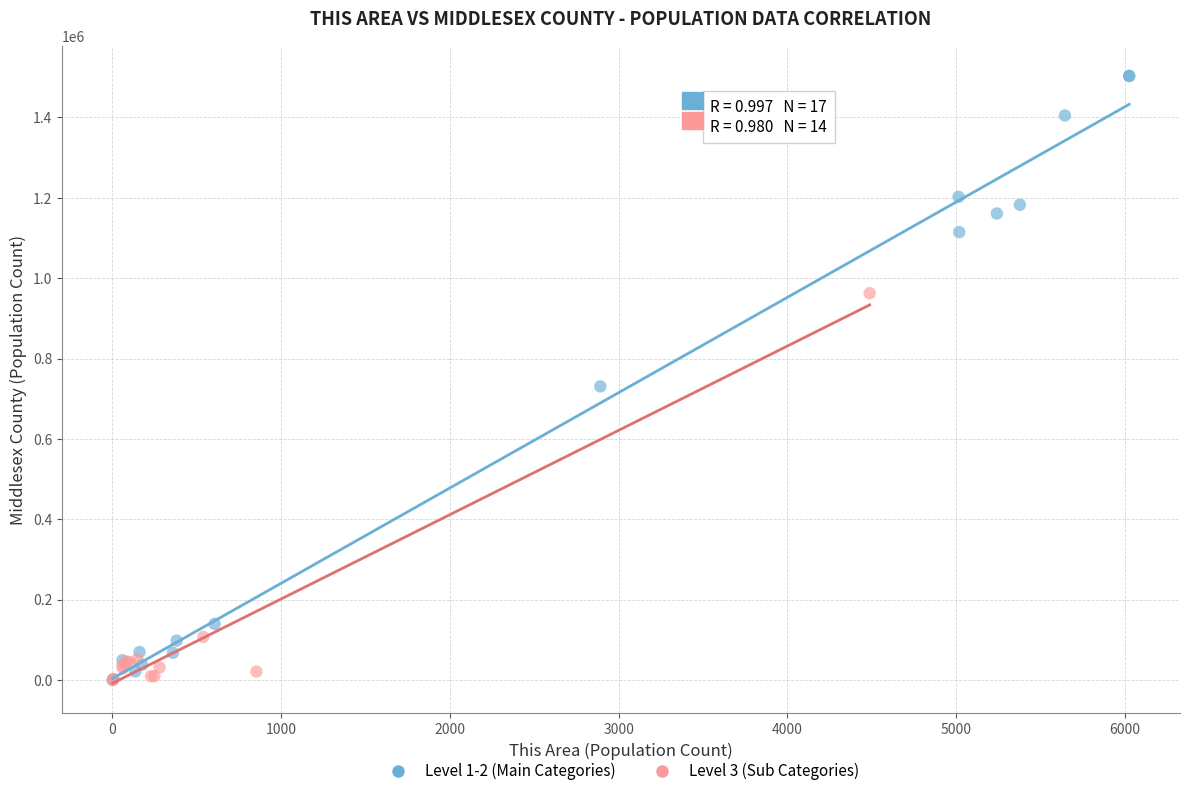

Which series has the largest Y range (max minus min)?

Level 1-2 (Main Categories)